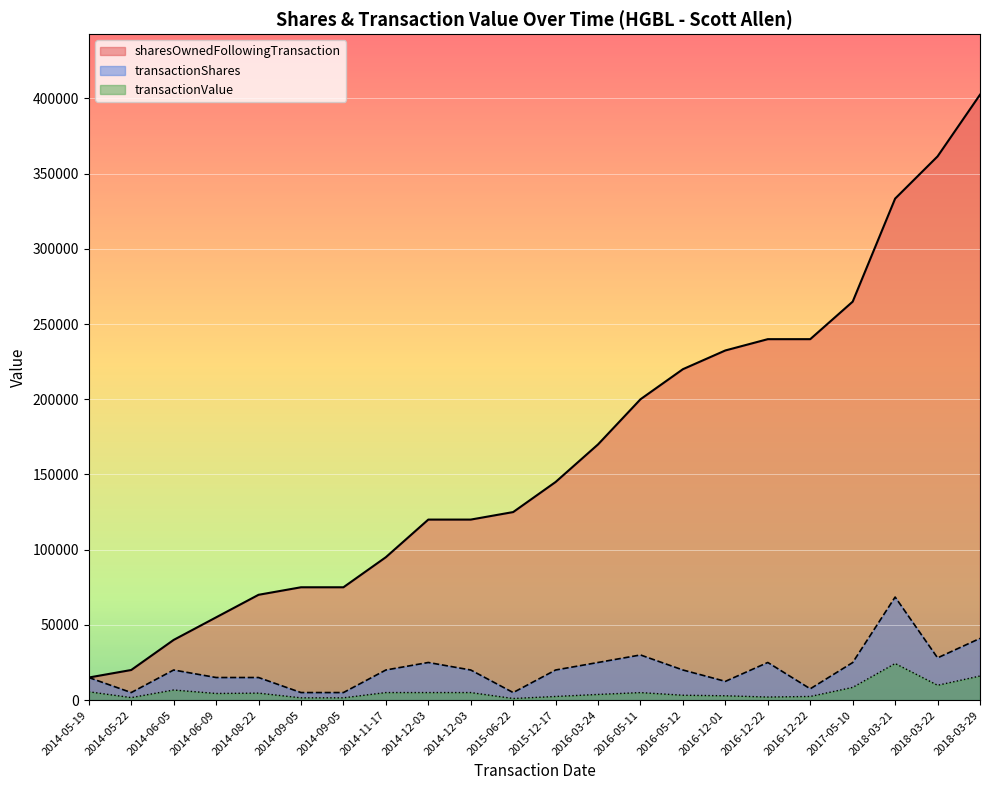

List the series in order of their peak value, highest first.

sharesOwnedFollowingTransaction, transactionShares, transactionValue